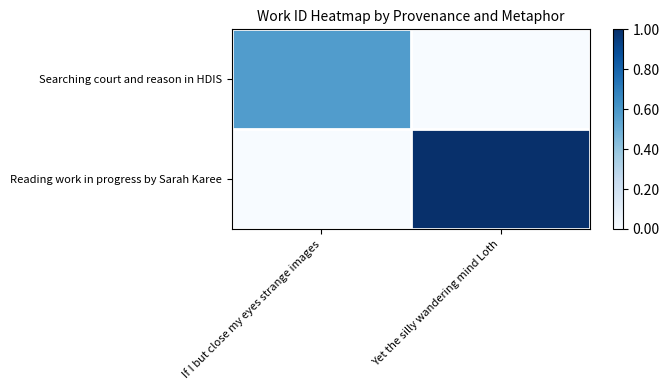

At which category does the chart reach its minimum across all series?

Yet the silly wandering mind Loth